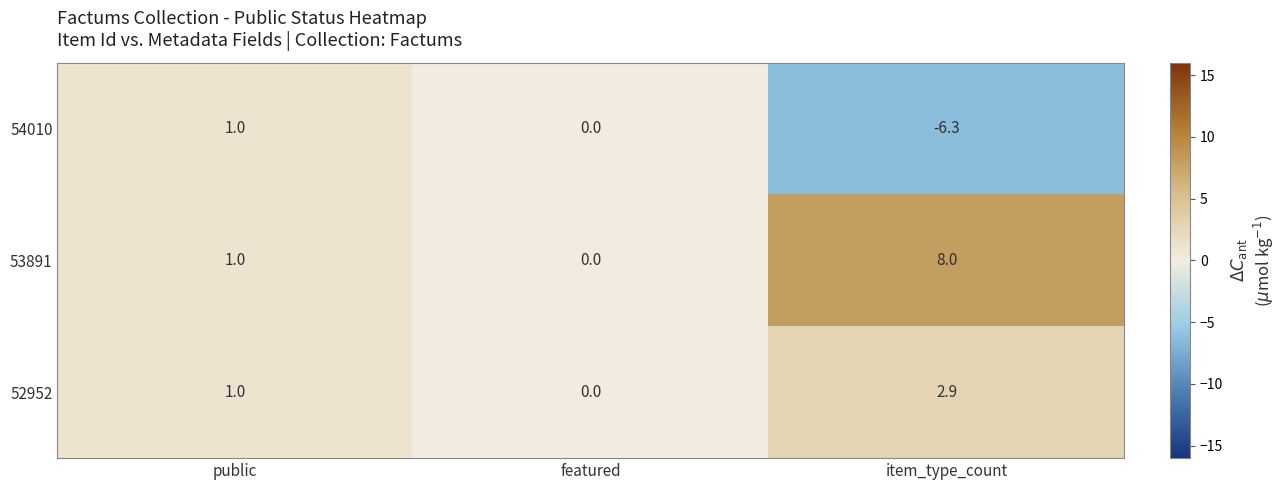

Between public and item_type_count, which series saw the biggest shift?

54010